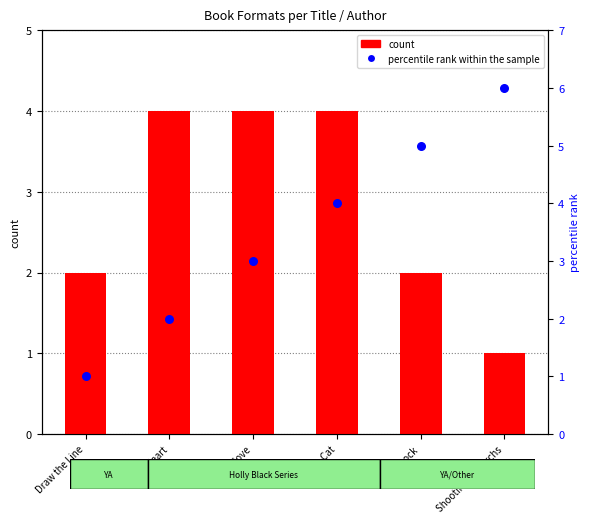

Is the value of percentile rank within the sample at Draw the Line greater than the value of count at Red Glove?

No